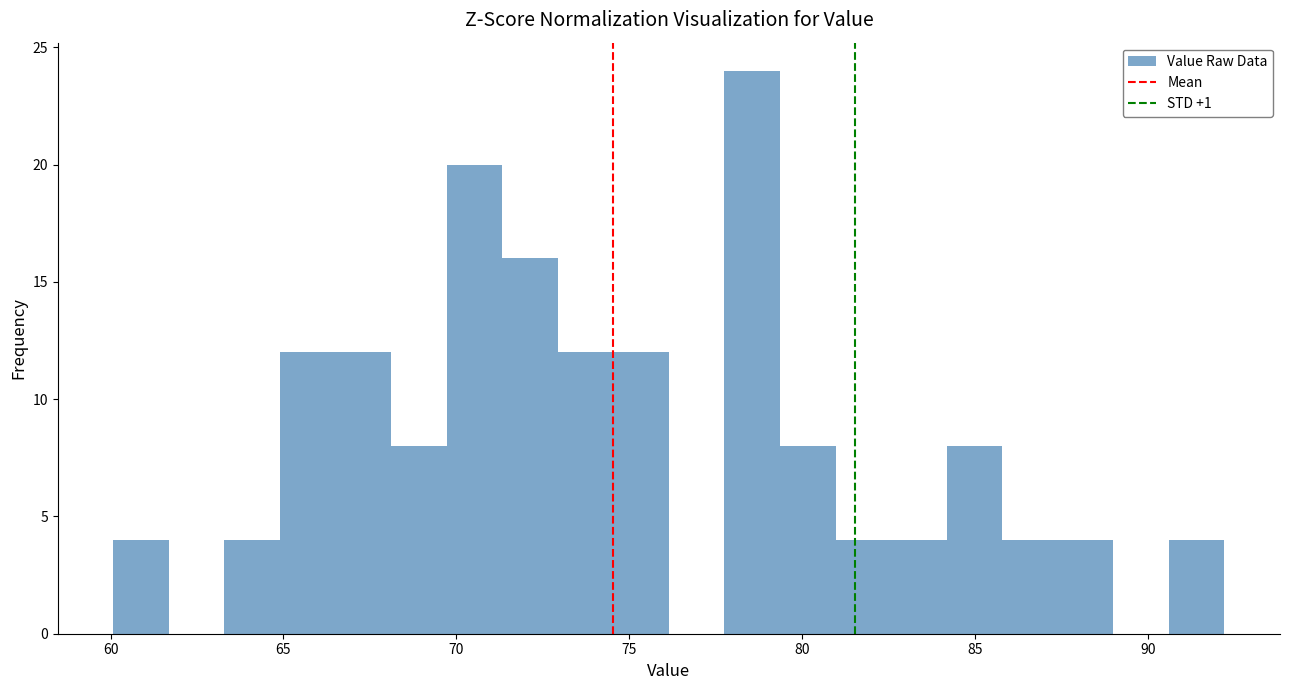

Around what value on the x-axis is the tallest bar? Give the approximate position of its centre, as read against the axis.

78.5